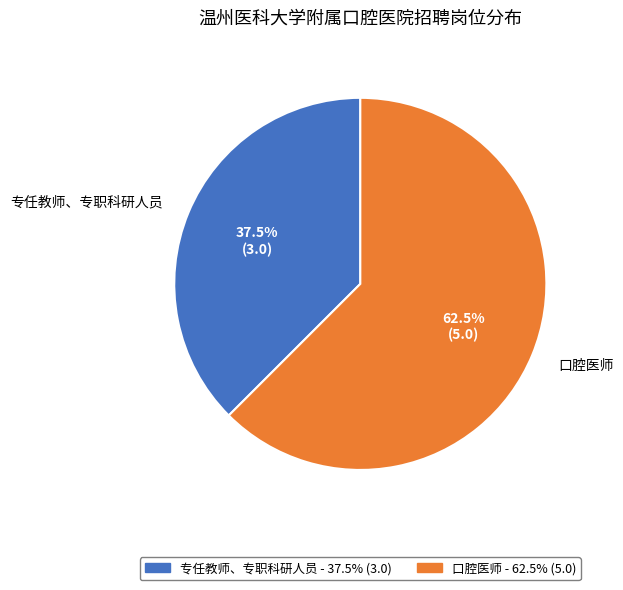

Between 口腔医师 and 专任教师、专职科研人员, which is larger?

口腔医师